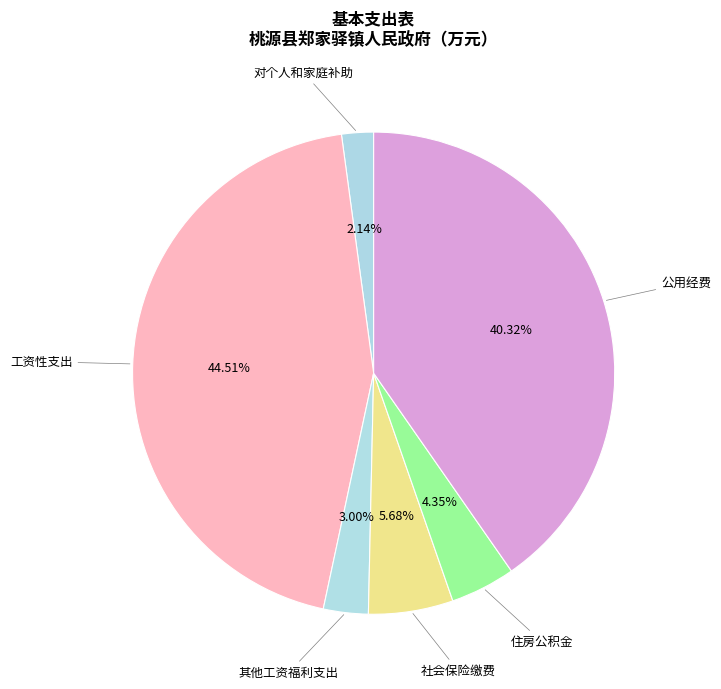

To the nearest percent, what is the average slice percentage?

17%